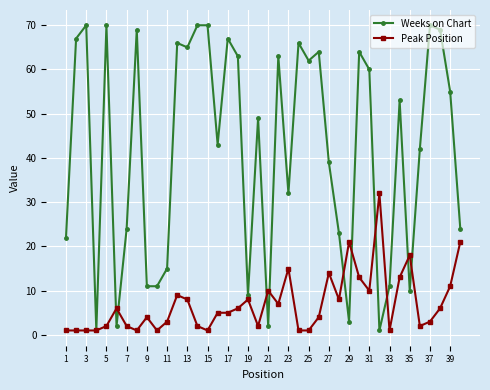

List the series in order of their peak value, highest first.

Weeks on Chart, Peak Position